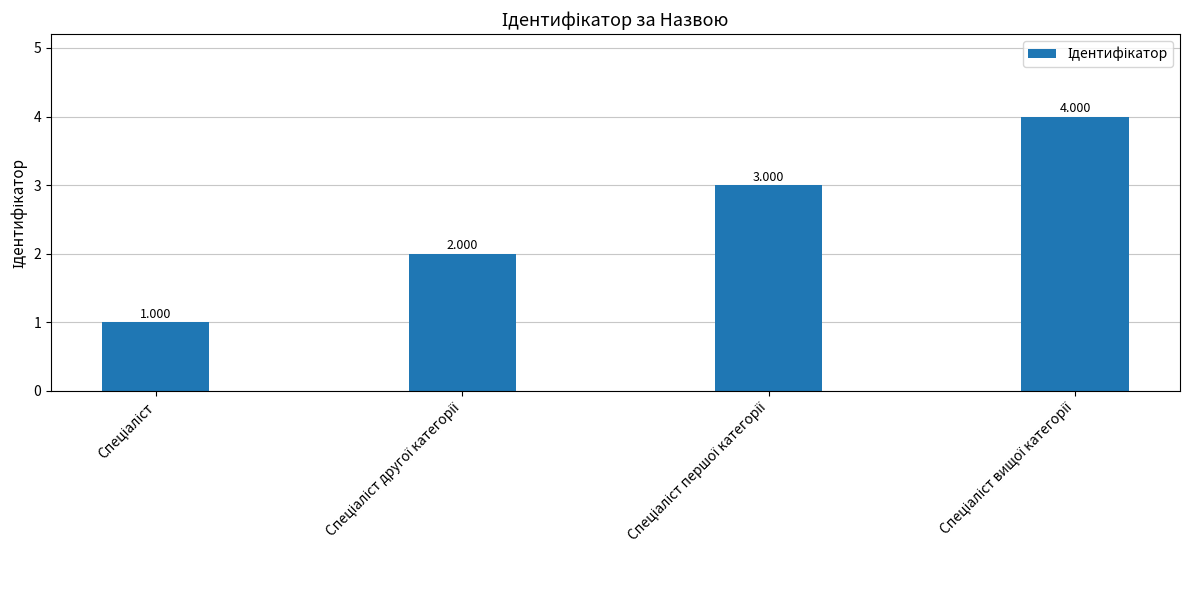

Reading right to left, extract all data points from this chart.

Спеціаліст вищої категорії=4	Спеціаліст першої категорії=3	Спеціаліст другої категорії=2	Спеціаліст=1